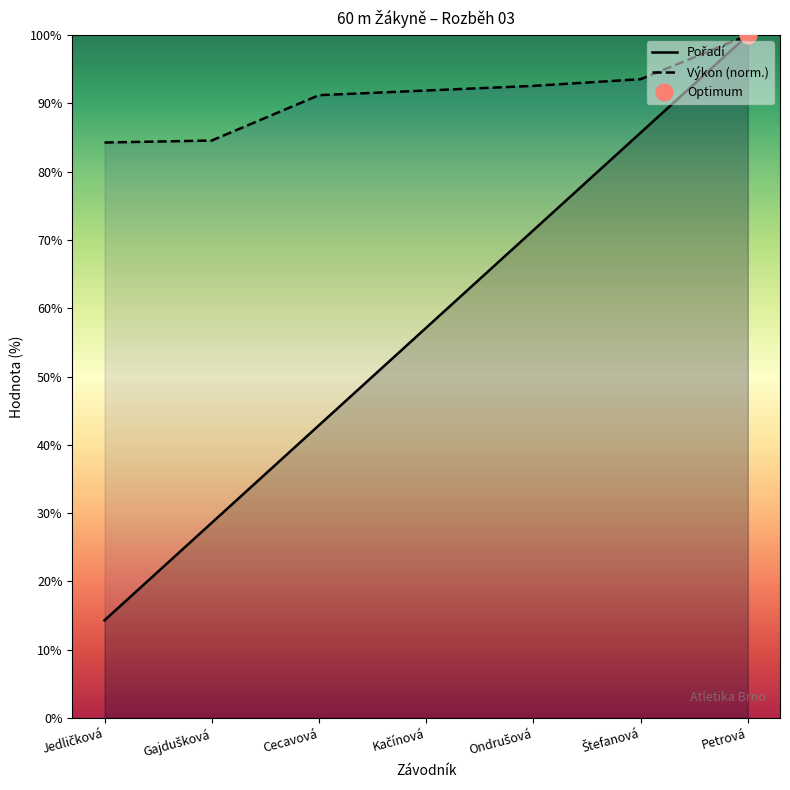

What is the label of the 2nd point from the left?

Gajdušková